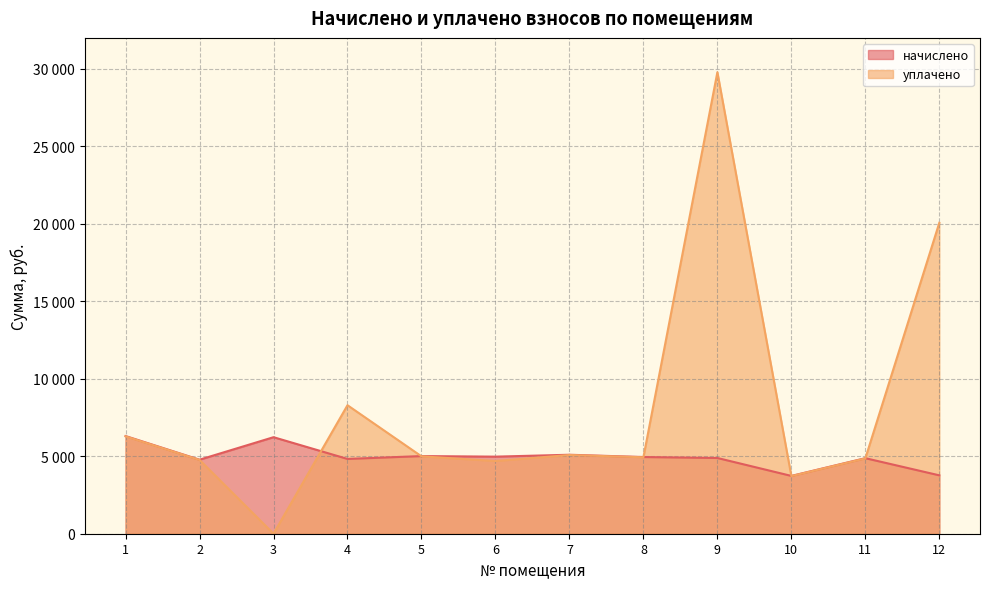

What is the total value across all series at 1?

12587.5